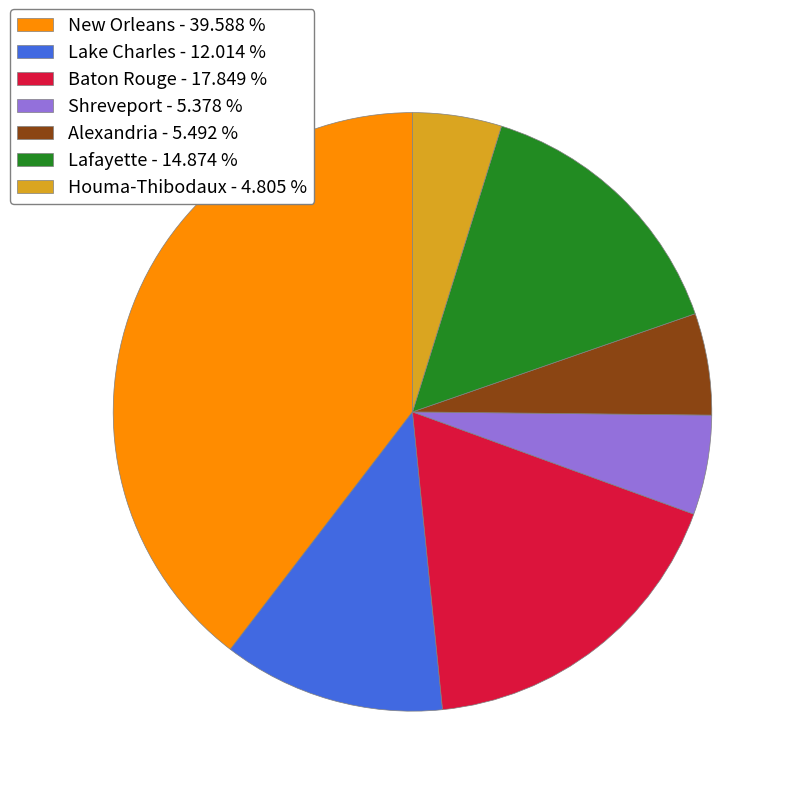

Which has a higher value, Baton Rouge - 17.849 % or Alexandria - 5.492 %?

Baton Rouge - 17.849 %